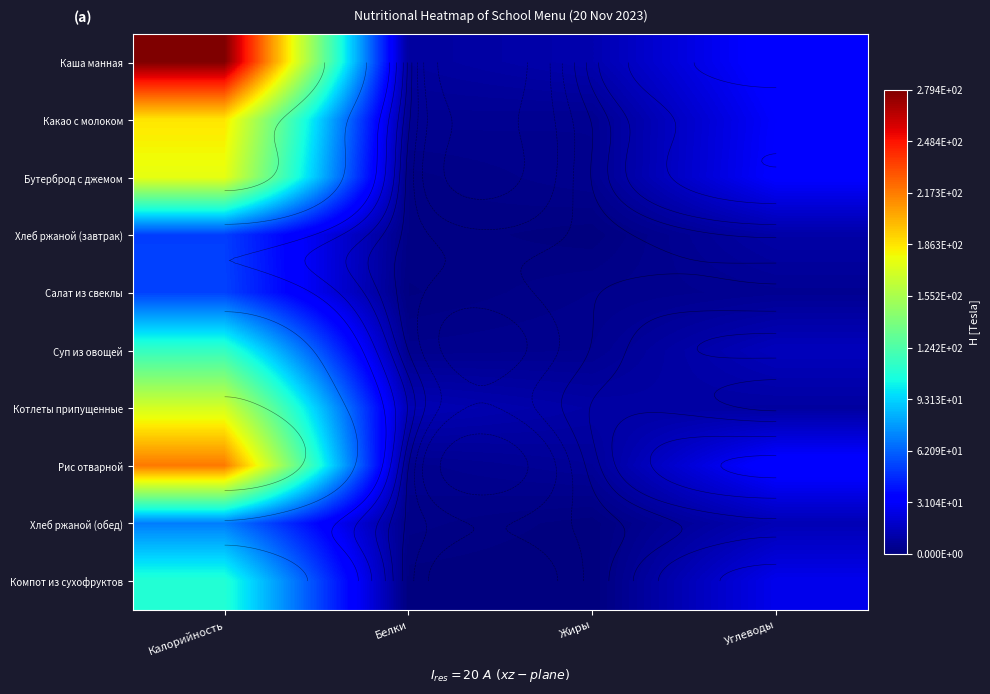

Is it true that Суп из овощей equals 3.7 at Белки?

True